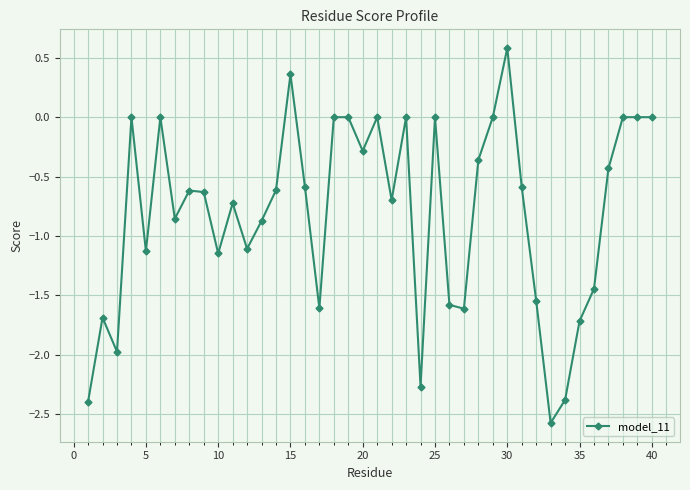

What is the minimum value shown in the chart?

-2.6